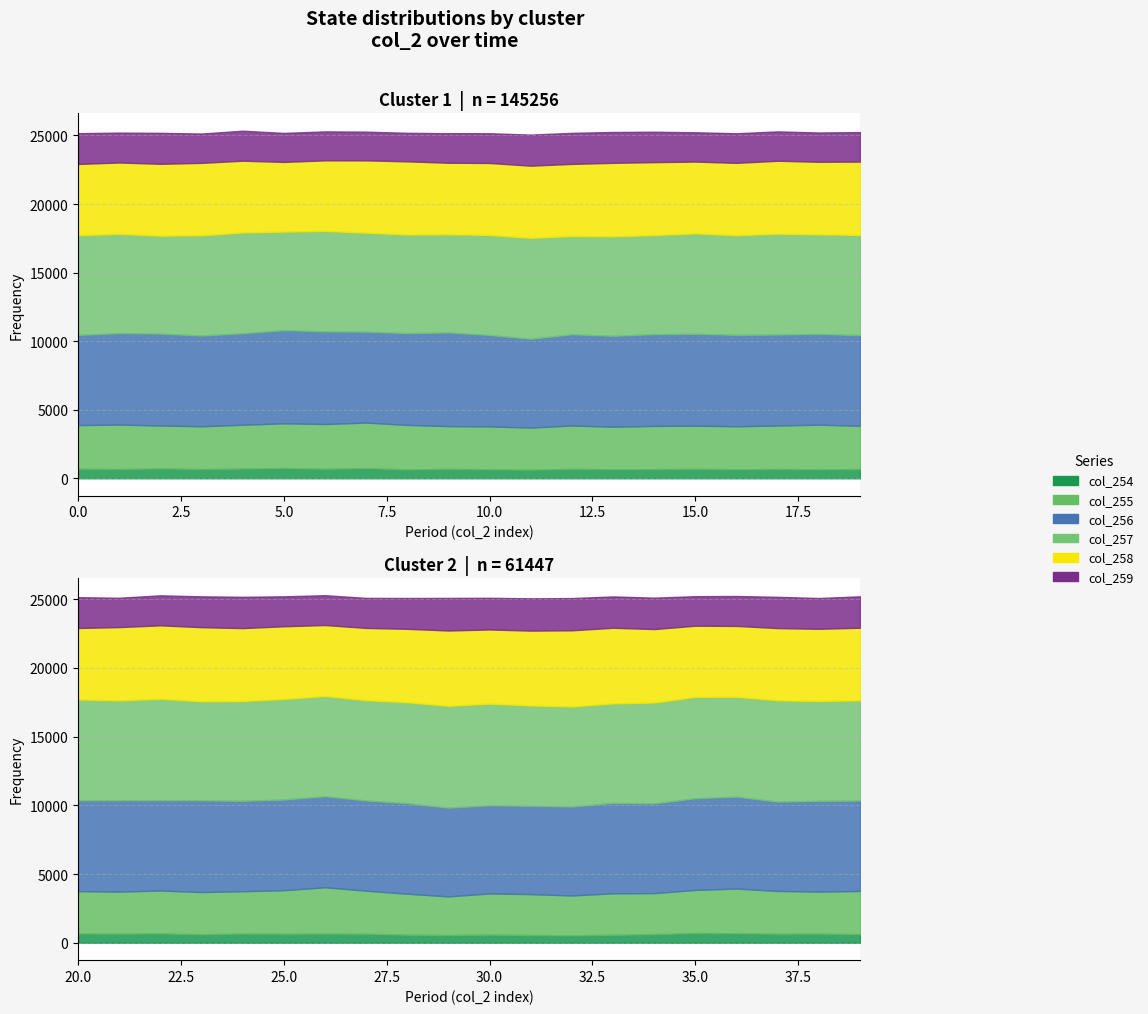

What is the difference between the second highest and minimum values in the col_256 series?

382